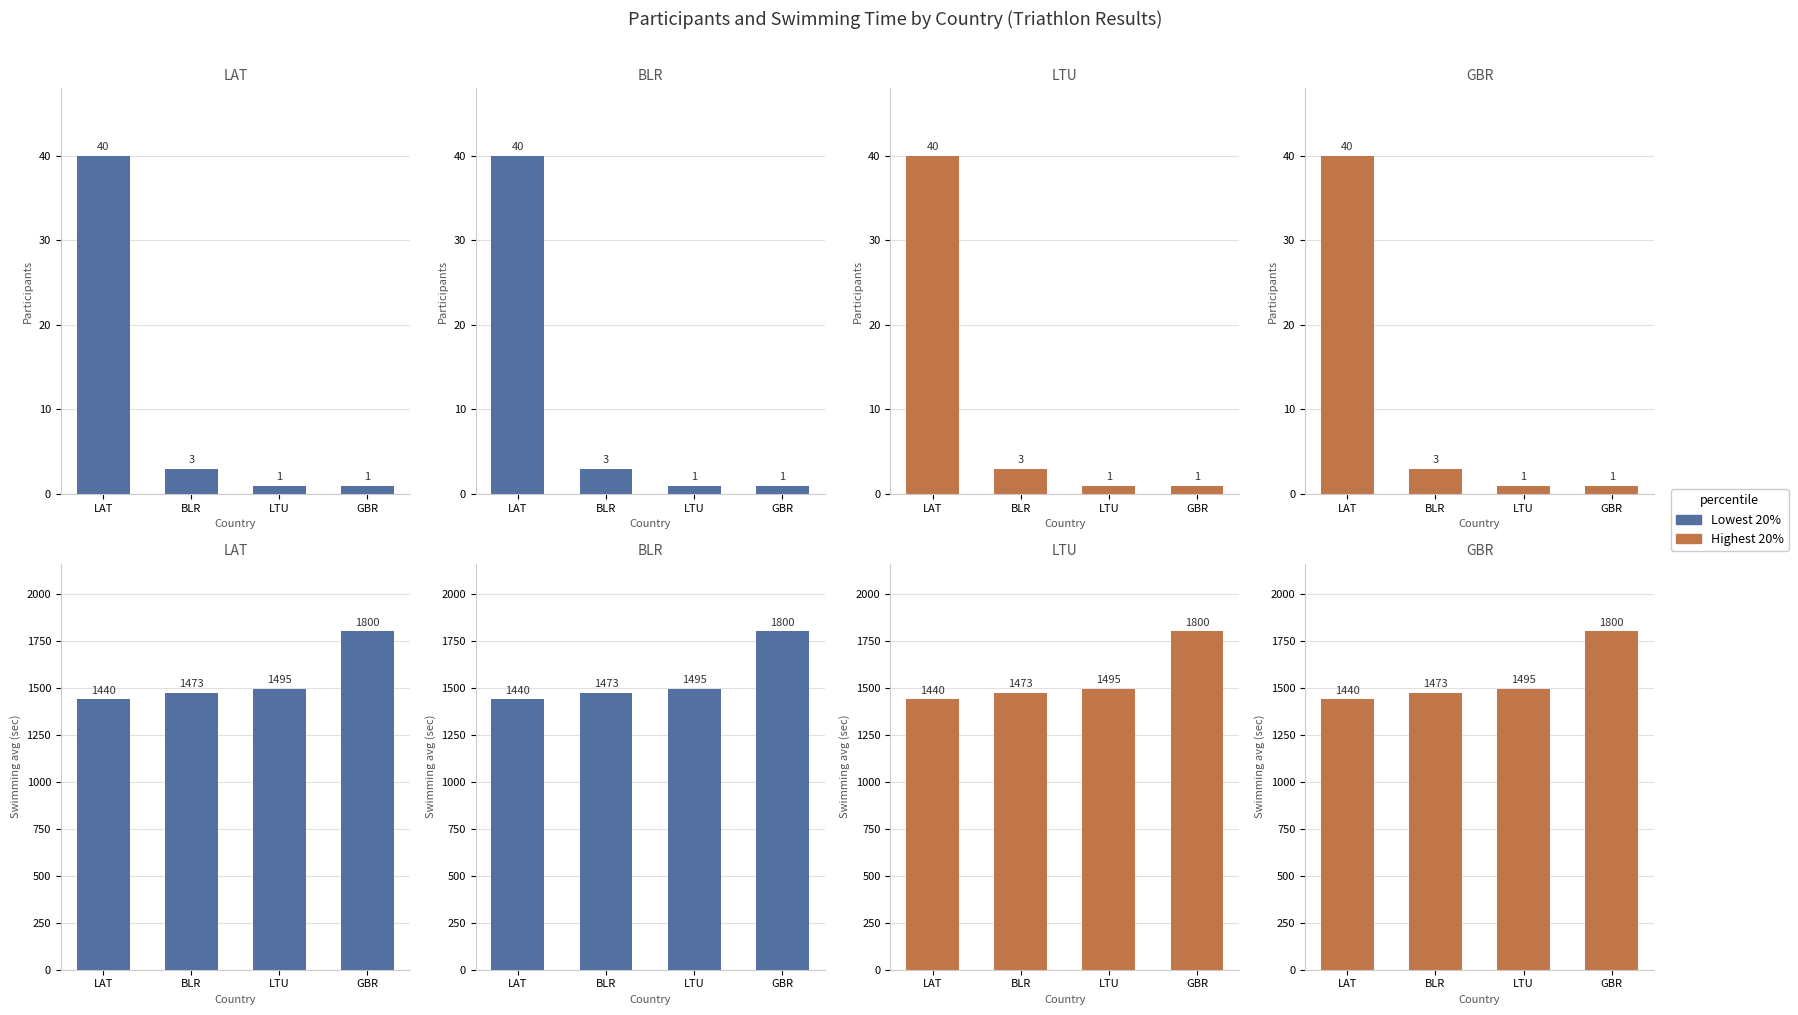

The highest series shows 919 at BLR. True or false?

False